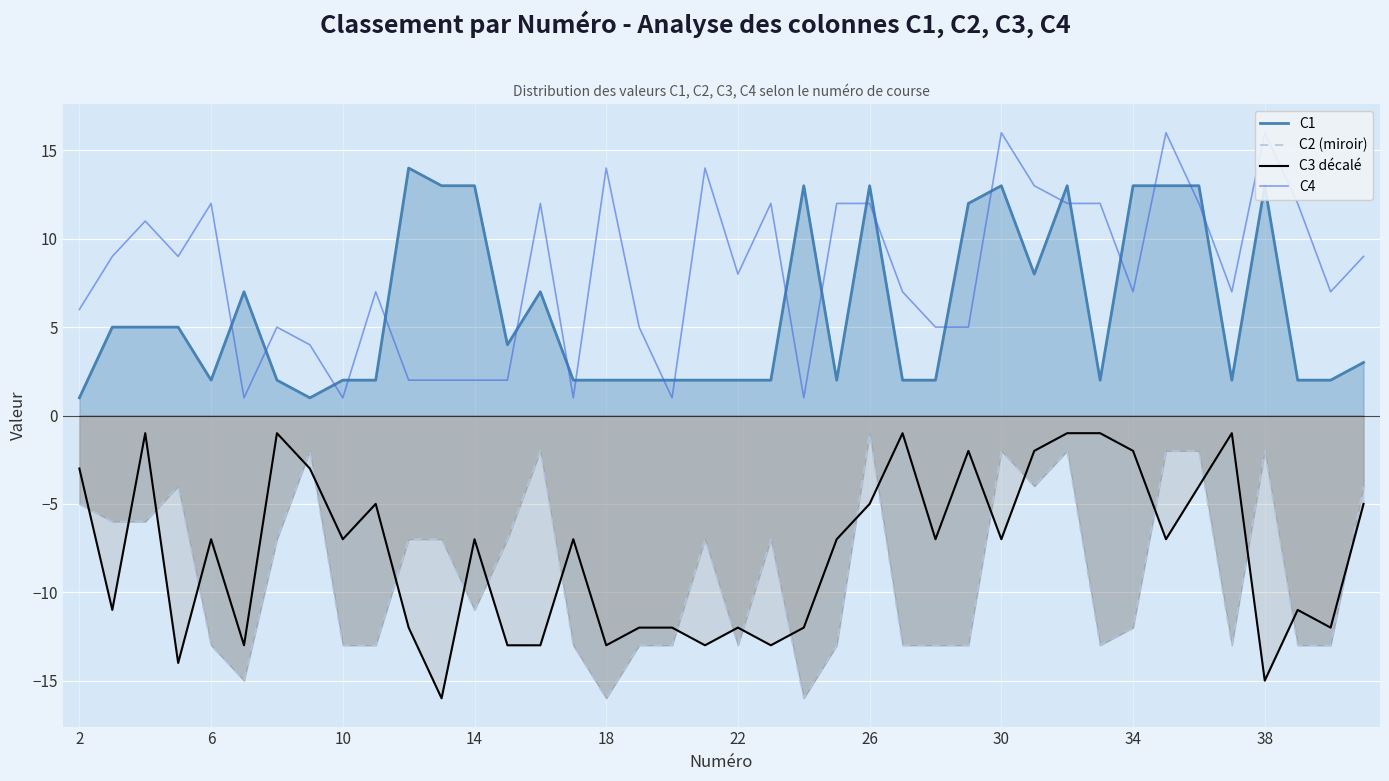

Which series ends up on top after the final intersection of C2 (miroir) and C3 décalé?

C2 (miroir)